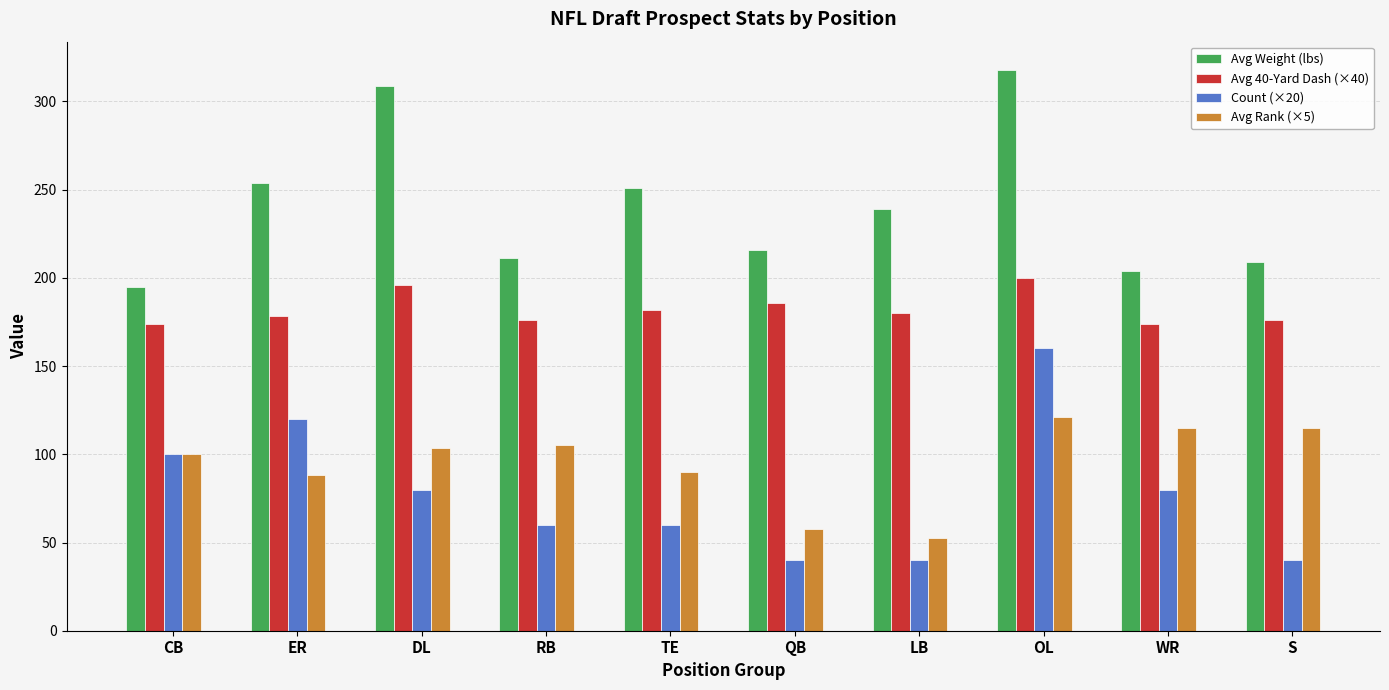

At which category is the sum across all series the highest?

OL